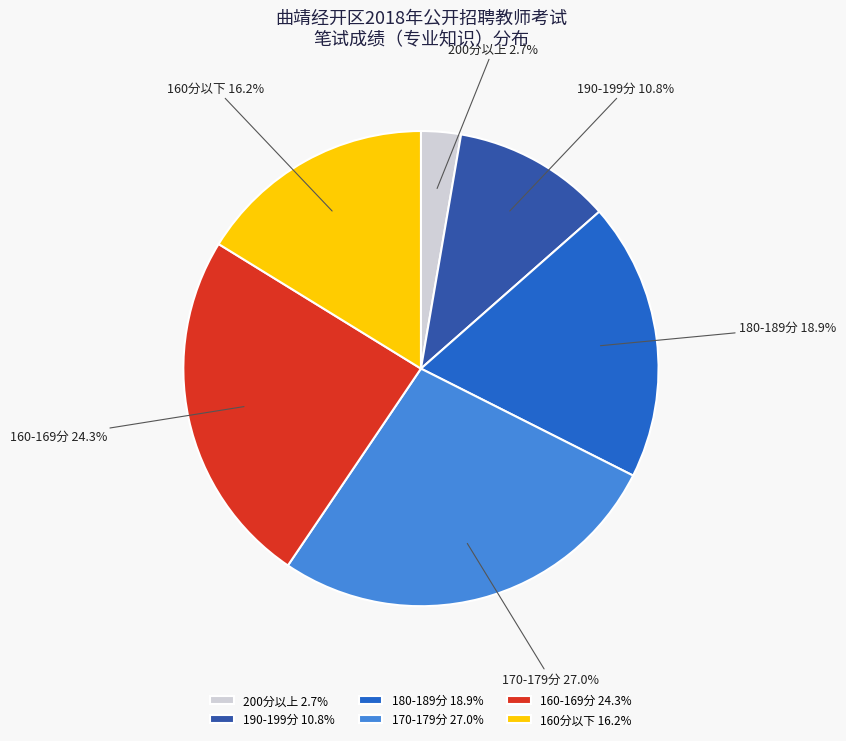

Between 200分以上 and 180-189分, which is larger?

180-189分